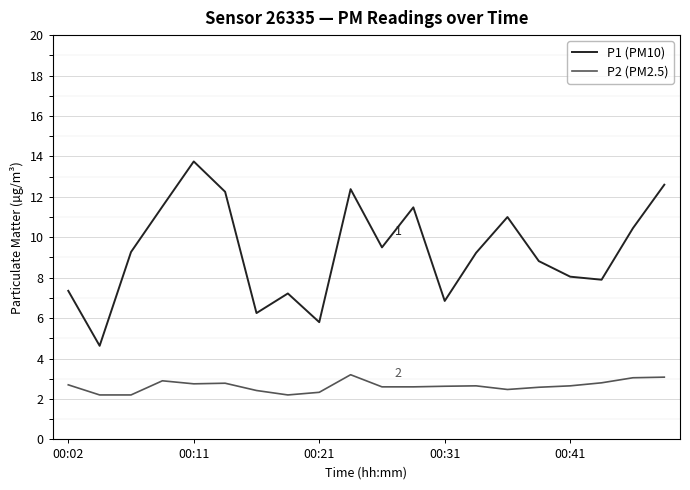

What is the difference between the maximum and minimum values in the P2 (PM2.5) series?

1.0